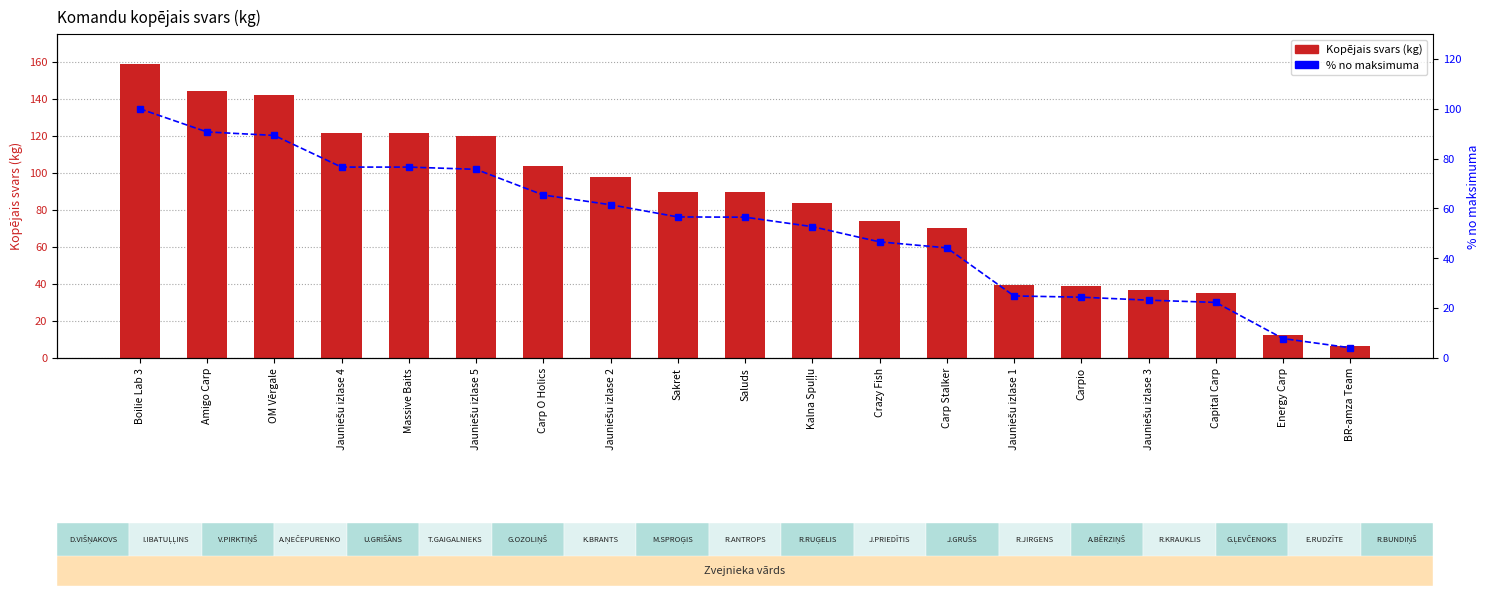

At which category does the chart reach its minimum across all series?

BR-amza Team